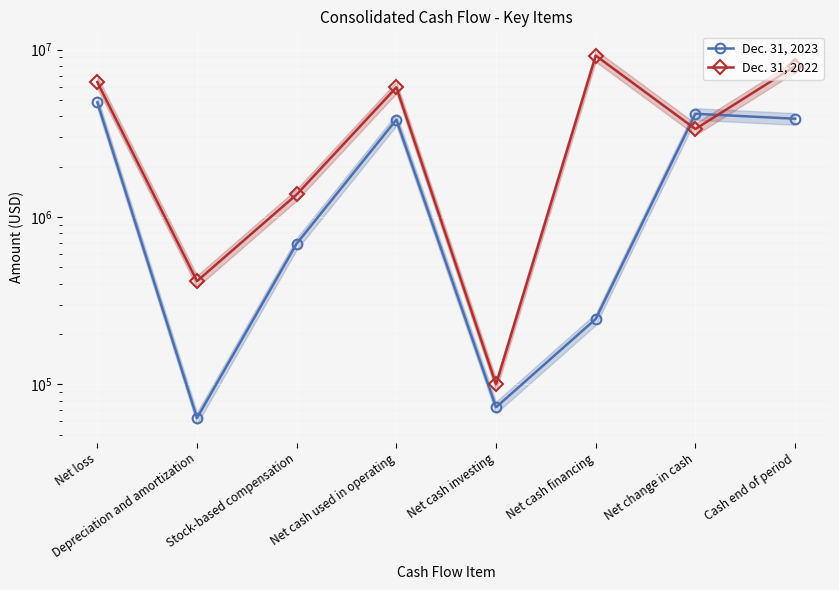

What is the label of the 8th point from the right?

Net loss